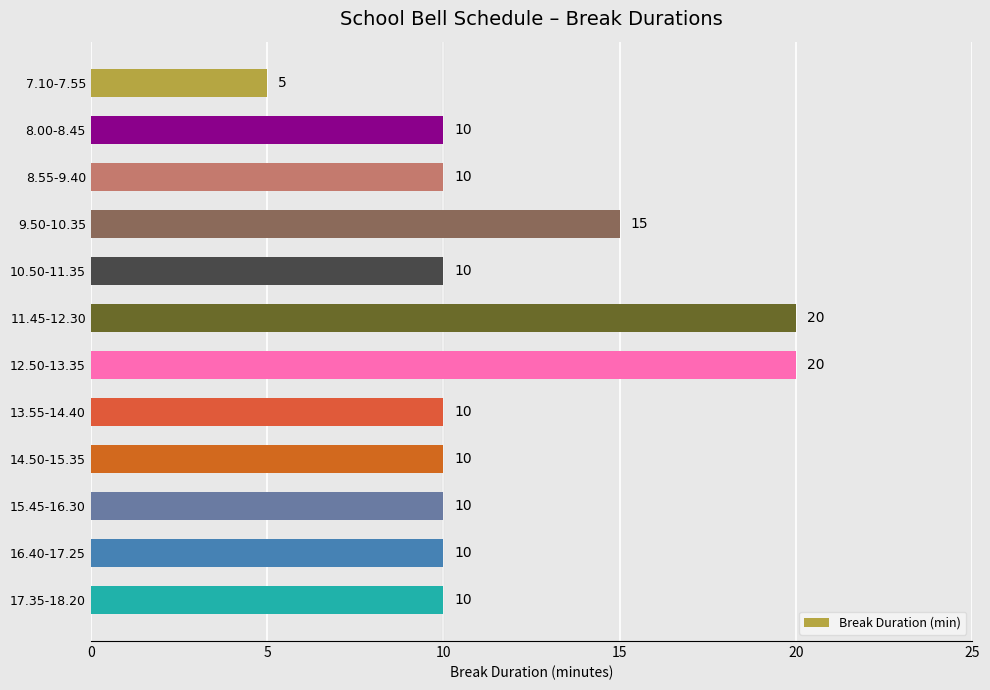

What is the smallest value displayed?

5